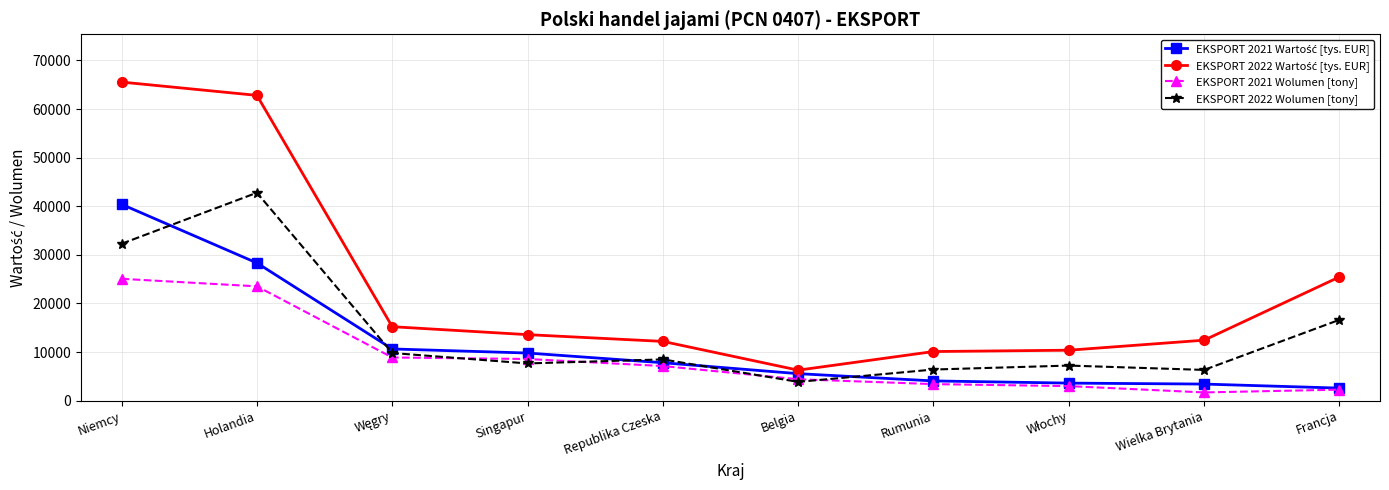

Does the chart display data point markers on the line(s)?

Yes